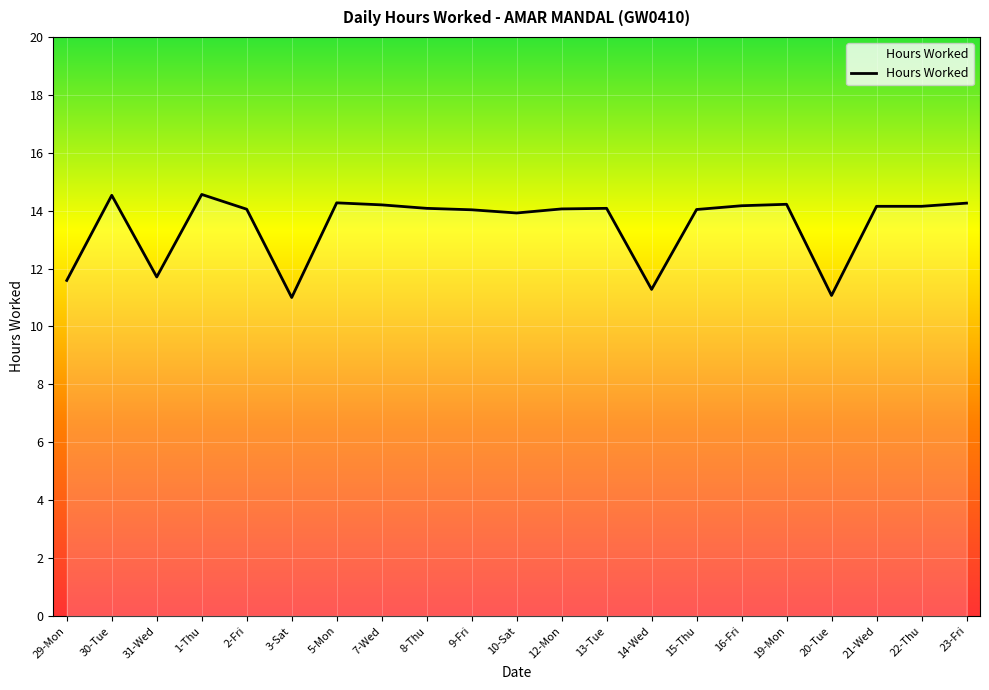

Where is the first local minimum?

31-Wed